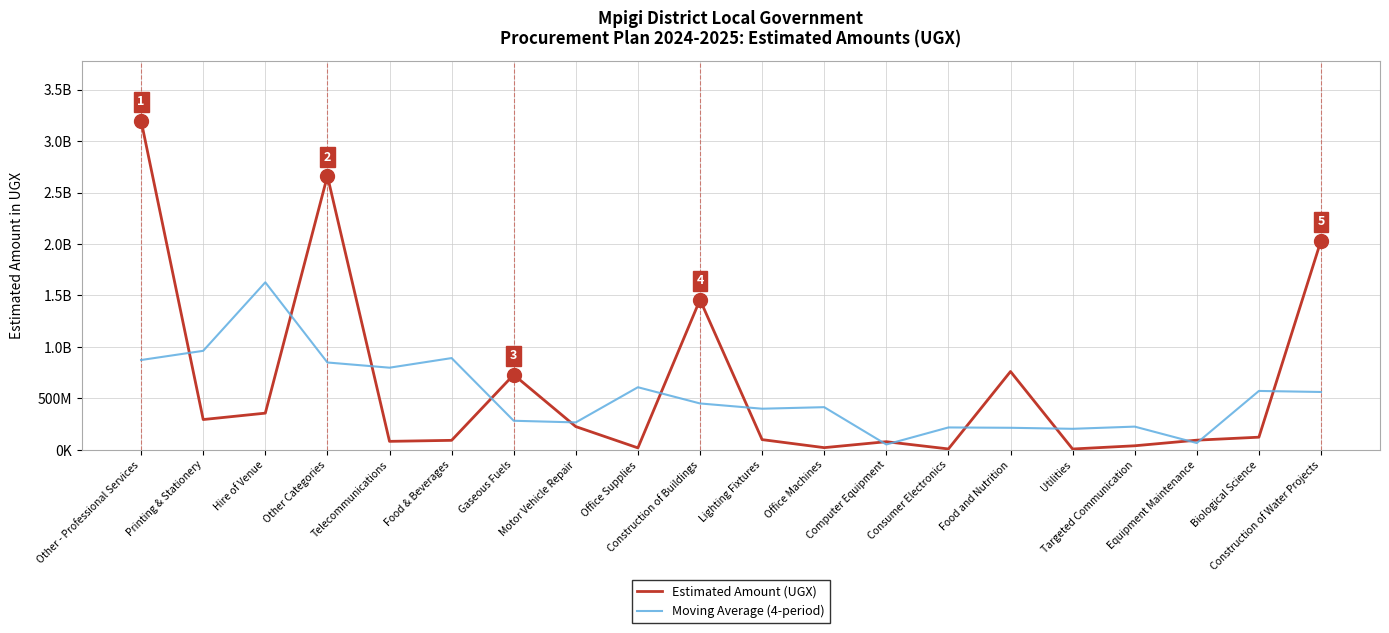

What is the maximum value for Estimated Amount (UGX)?

3197591109.0